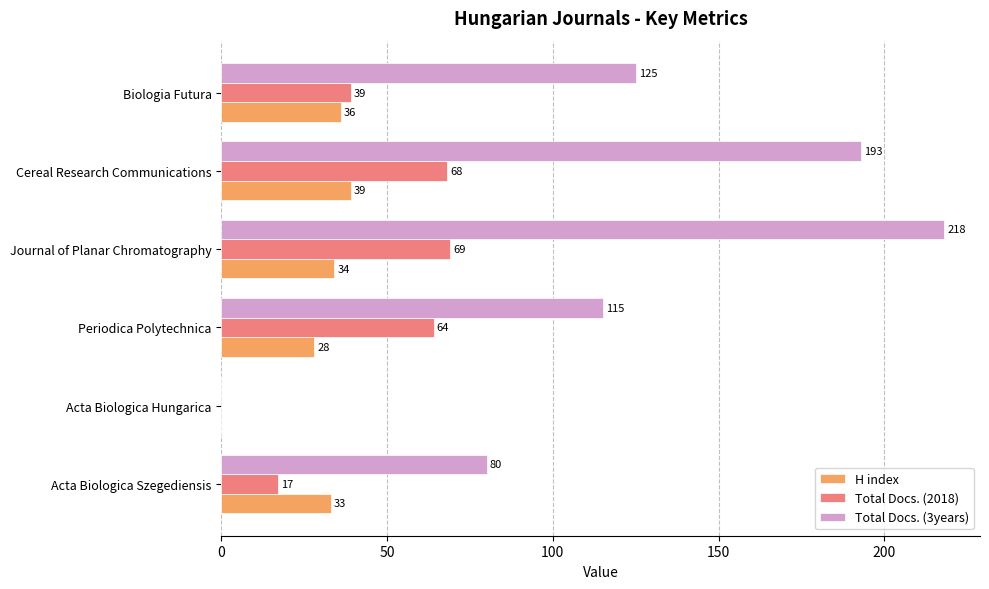

Which series has the widest spread of values?

Total Docs. (3years)